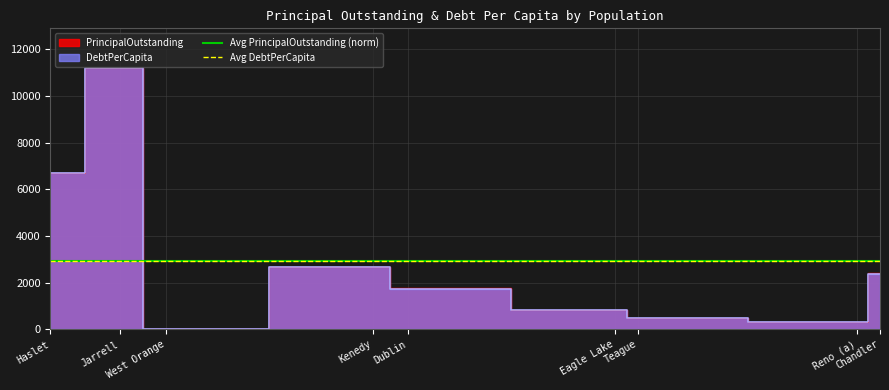

Rank the series by their average value, from lowest to highest.

Avg DebtPerCapita, Avg PrincipalOutstanding (norm)